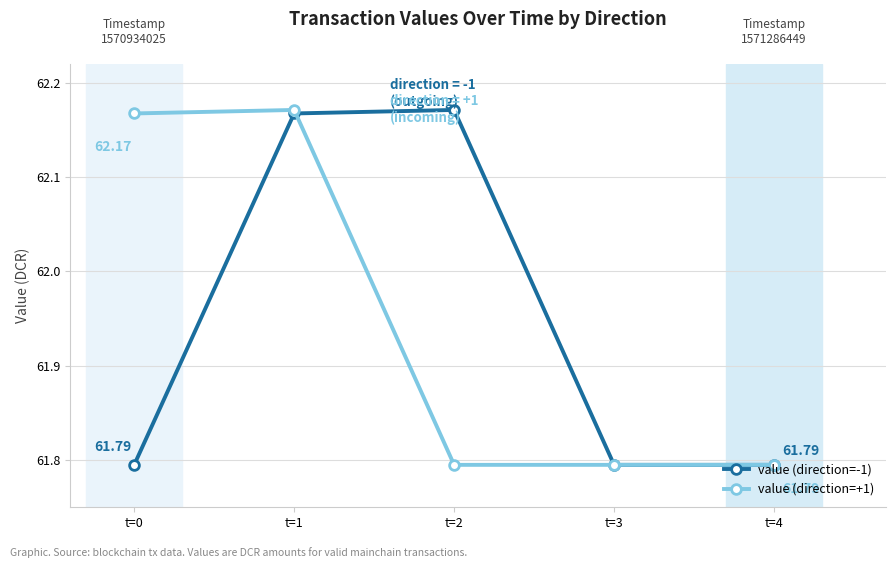

Between t=1 and t=3, which series saw the biggest shift?

value (direction=+1)